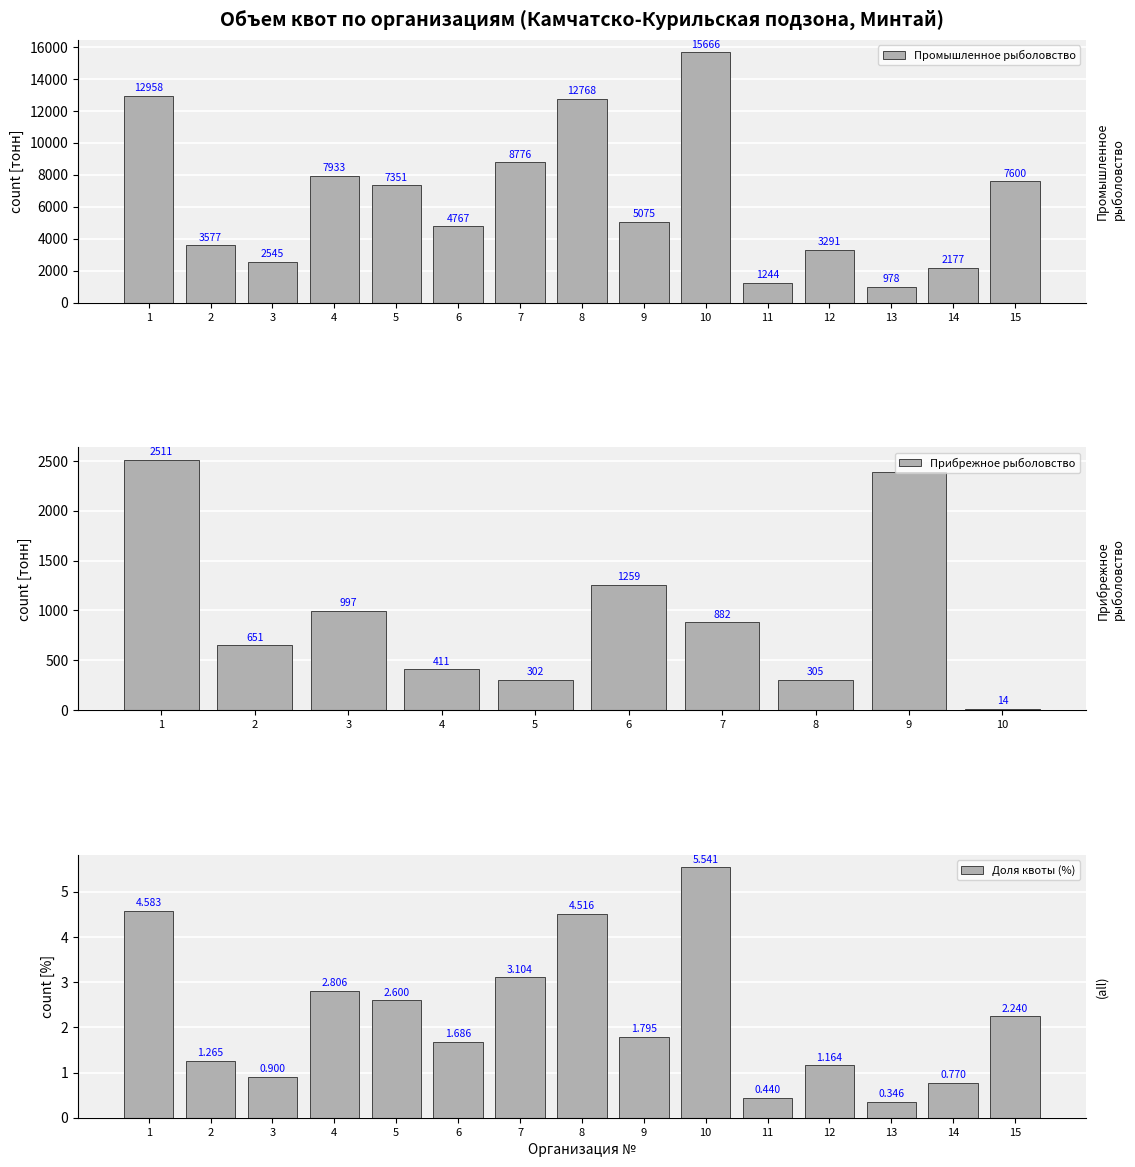

The Промышленное рыболовство series shows 2544.6 at 3. True or false?

True